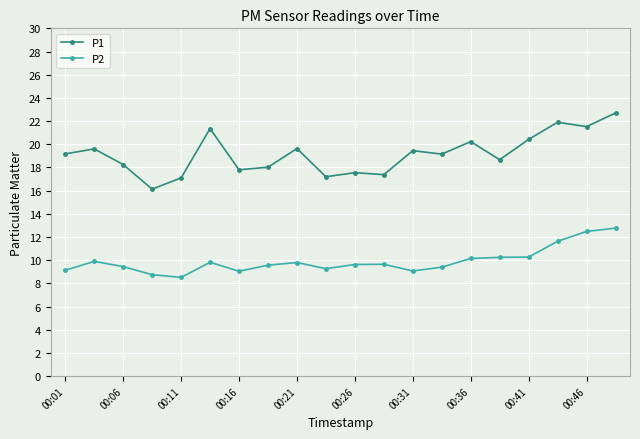

List the series in order of their peak value, lowest first.

P2, P1